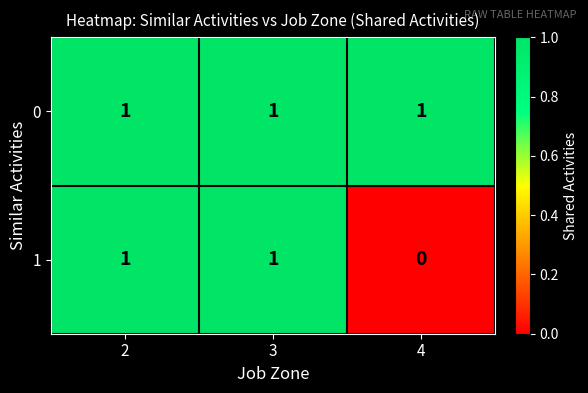

At how many categories does at least one series exceed 0?

3